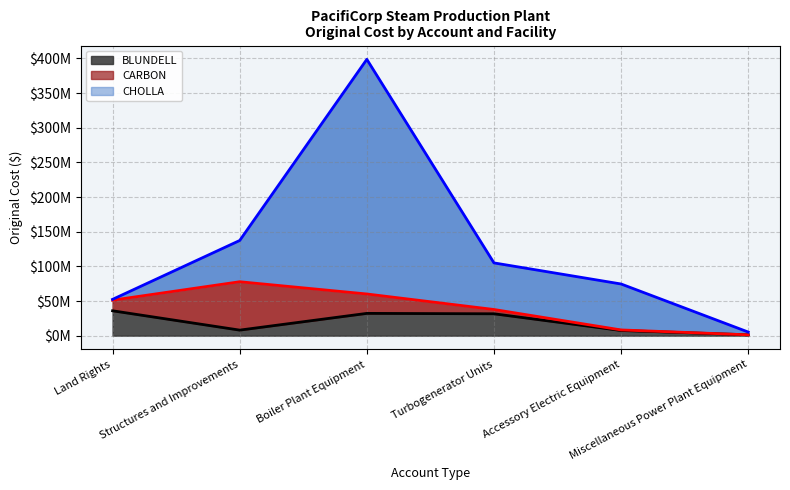

True or false: CHOLLA and BLUNDELL cross at least once.

False